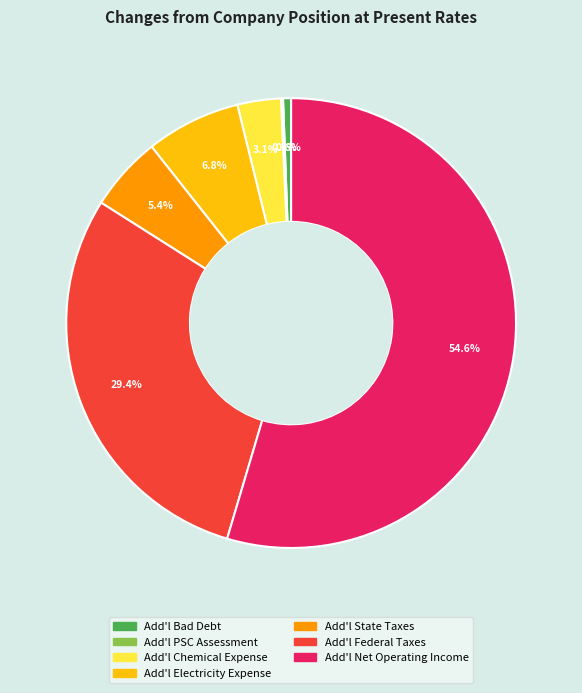

Which slice represents more than half of the pie?

Add'l Net Operating Income